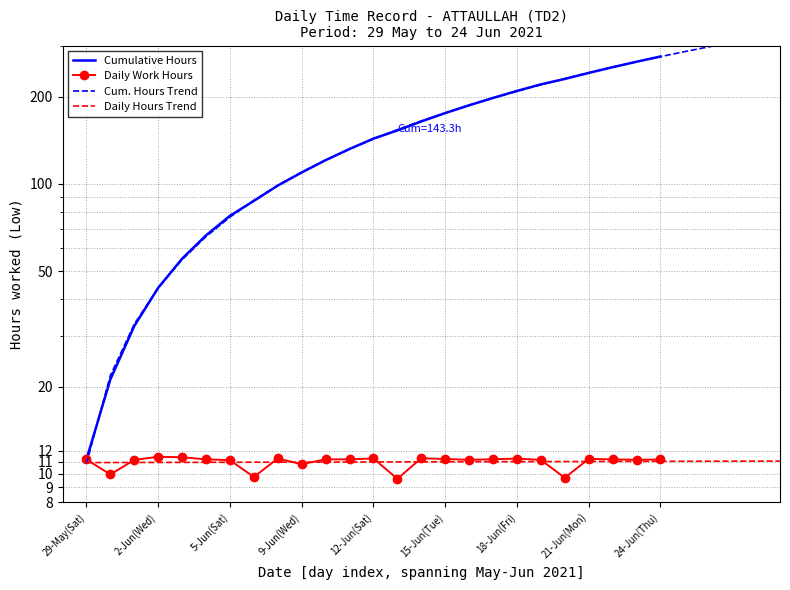

What position from the left is 21-Jun(Mon)?

22